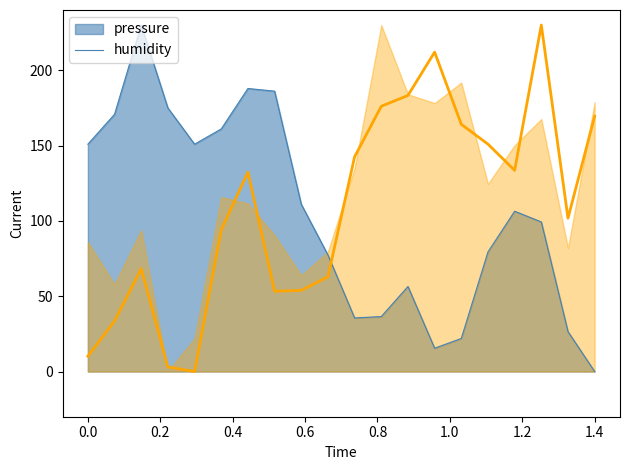

The value at 14:48 is 36.9. True or false?

False